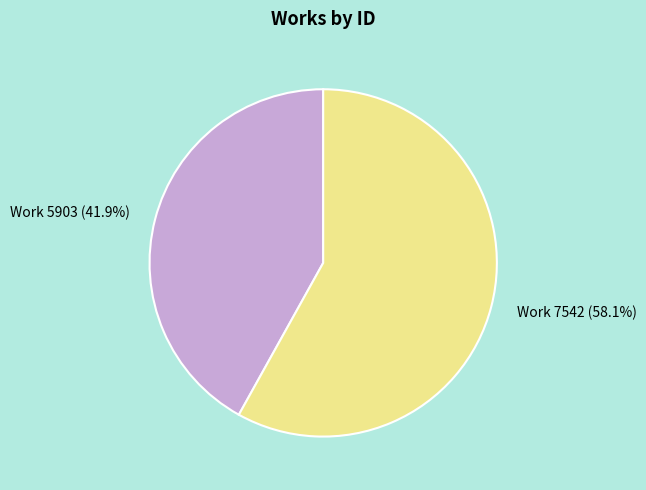

Does any single category account for the majority?

Yes